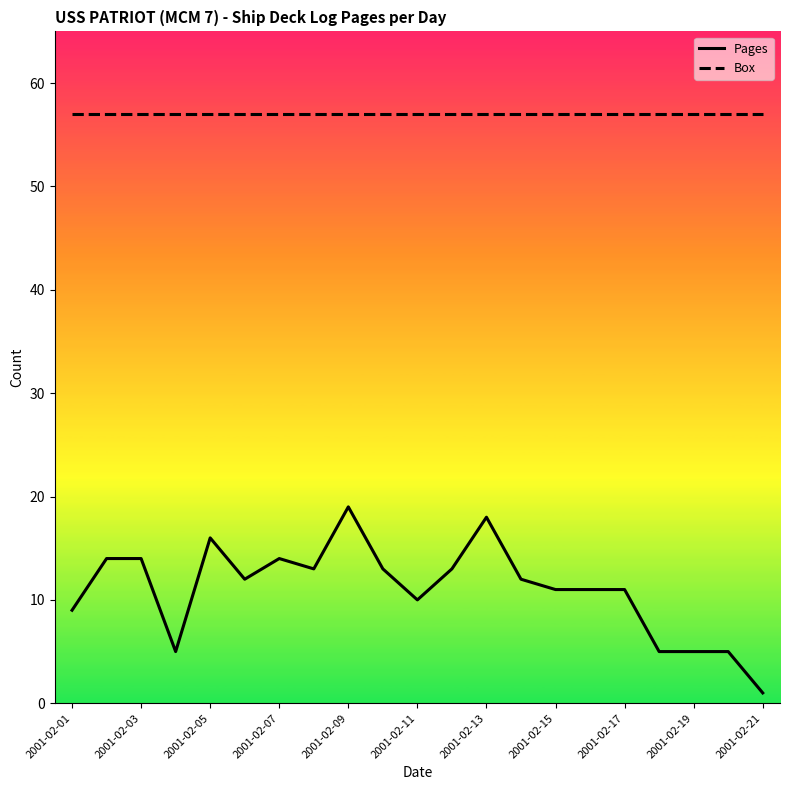

Rank the series by their maximum value, from lowest to highest.

Pages, Box